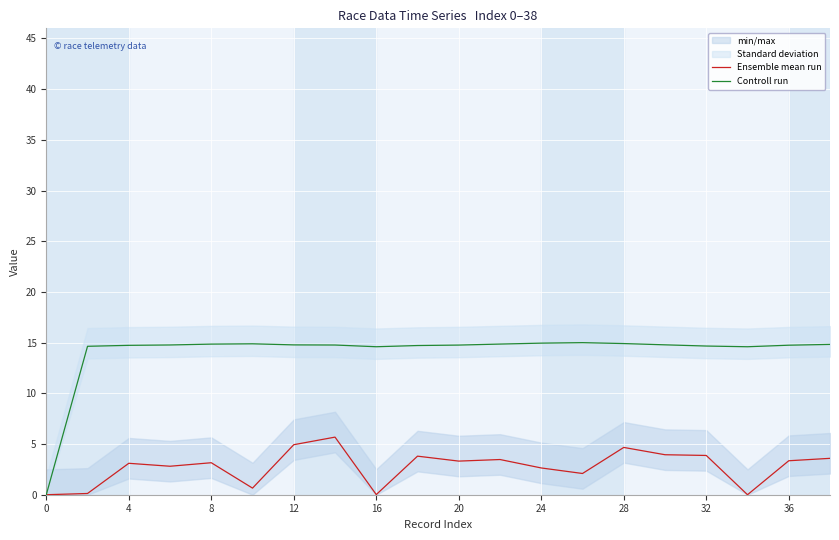

The value of Ensemble mean run at 28 is 8.1. True or false?

False